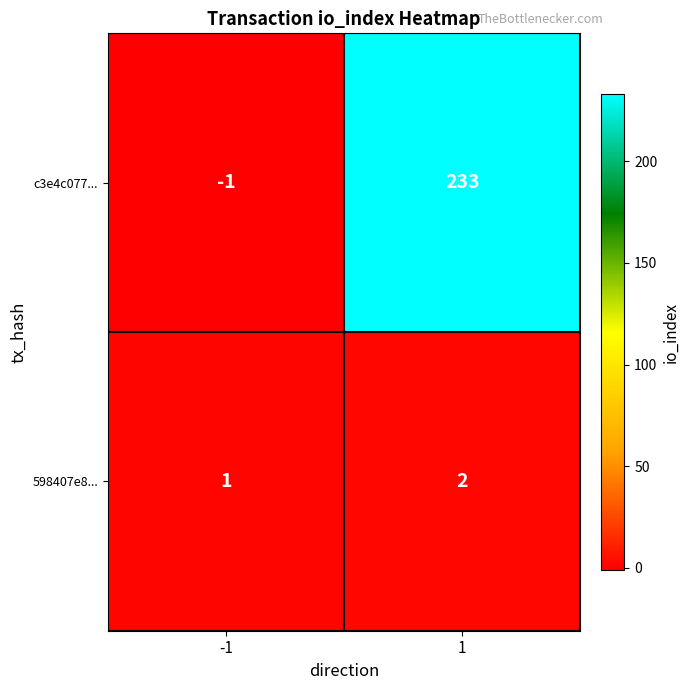

List the series in order of their overall mean, lowest first.

598407e8..., c3e4c077...